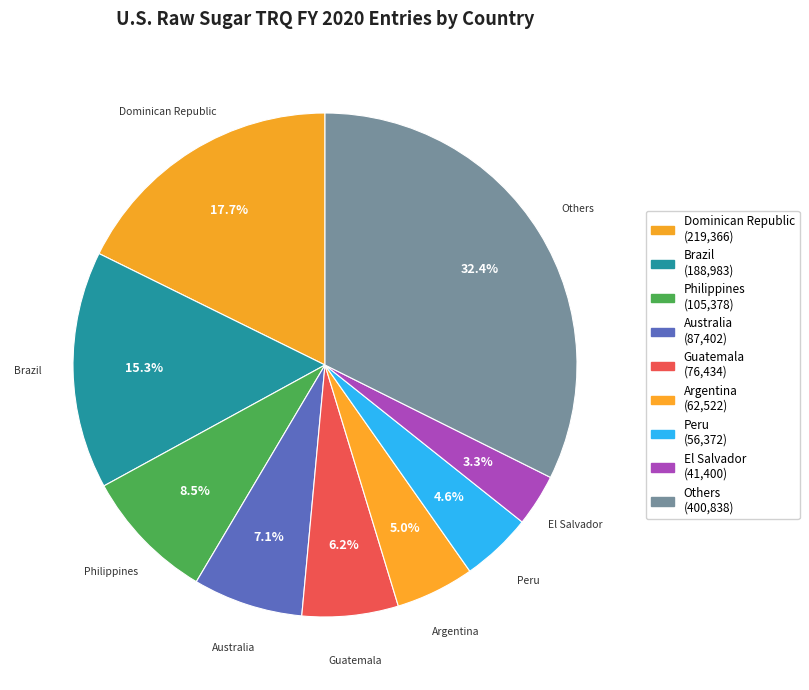

How many segments does this pie chart have?

9